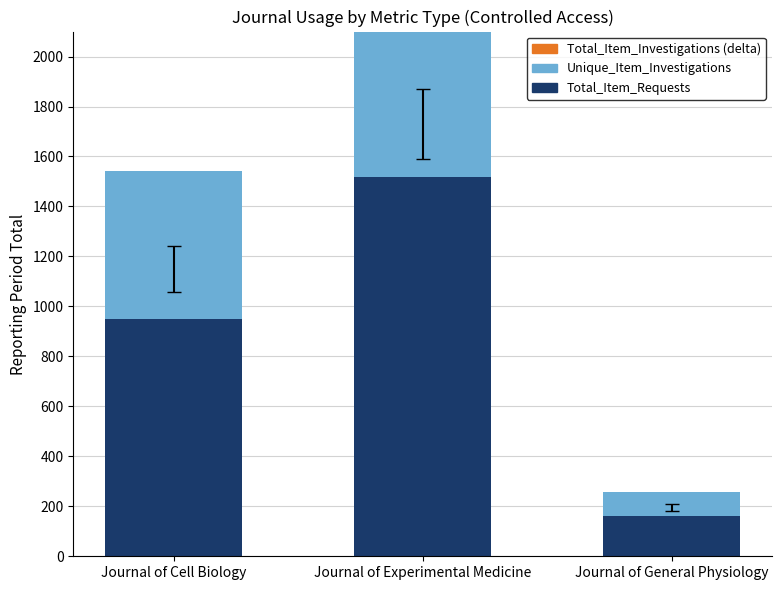

List the labels in order of Total_Item_Investigations (delta) value, largest first.

Journal of Cell Biology, Journal of Experimental Medicine, Journal of General Physiology